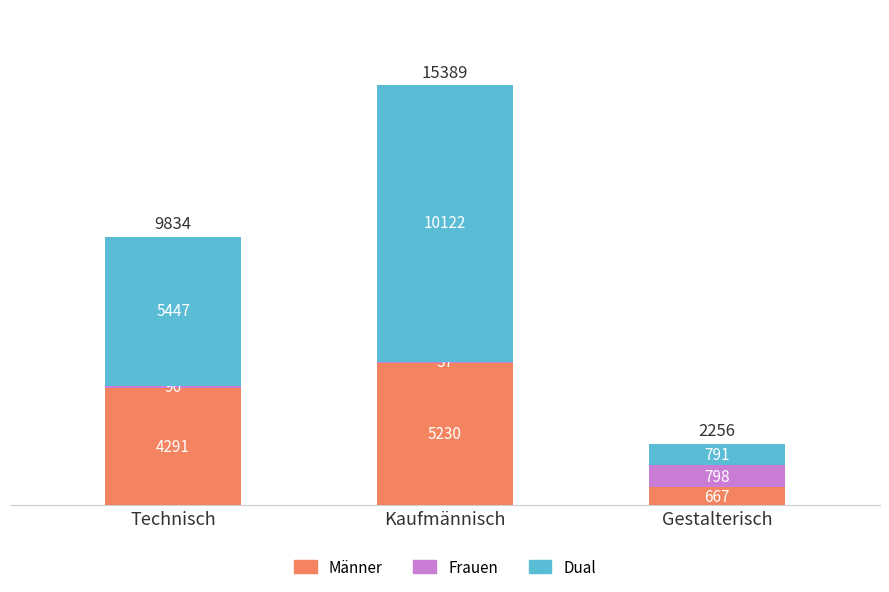

What is the sum of the Männer values at Technisch and Kaufmännisch?

9521